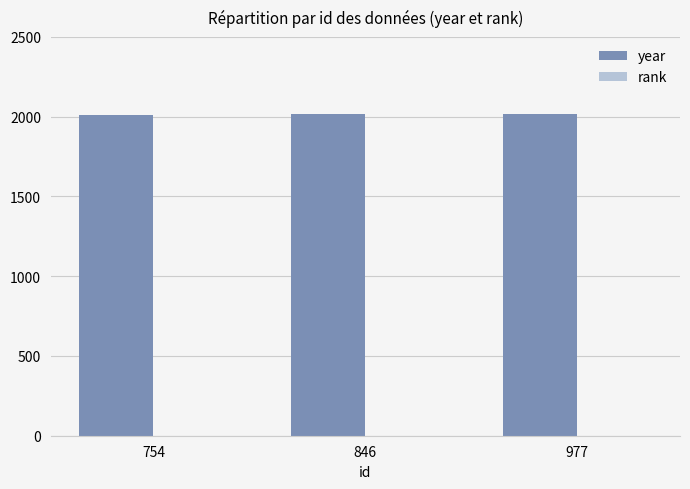

What is the highest value of the year series?

2015